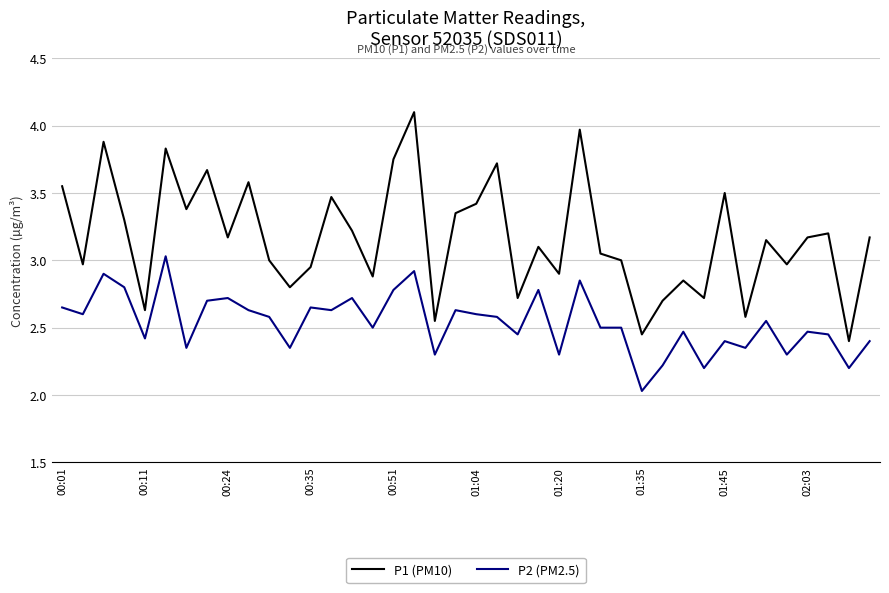

Is this an area chart (filled region under the line)?

No